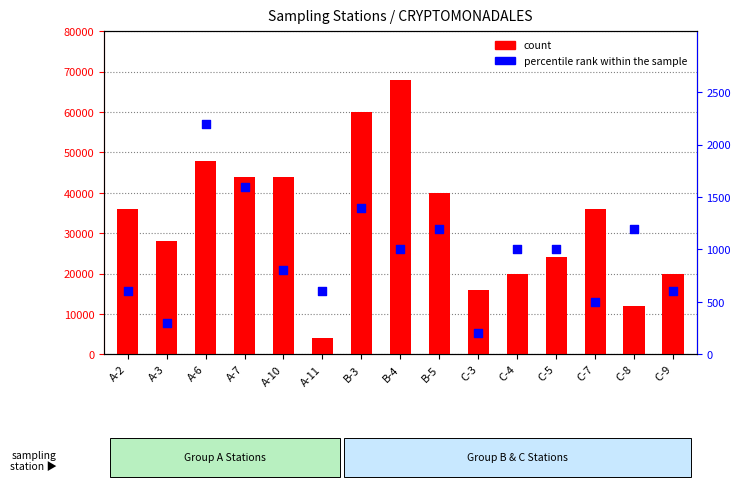

Is the value of count at C-5 greater than the value of percentile rank within the sample at B-4?

Yes